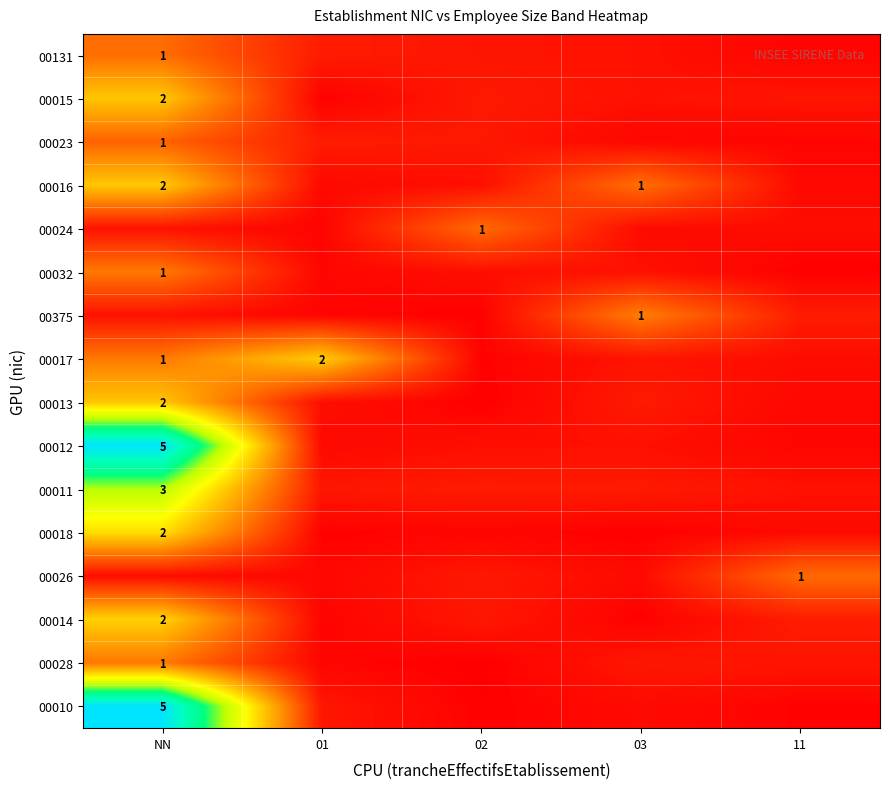

Which label corresponds to the smallest value in the chart?

02